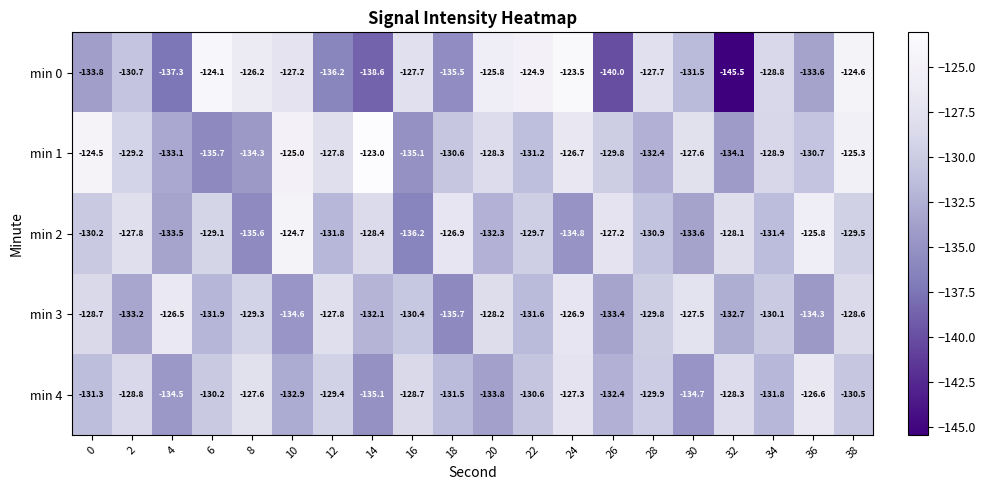

What is the approximate value of min 3 at 18?

-135.7